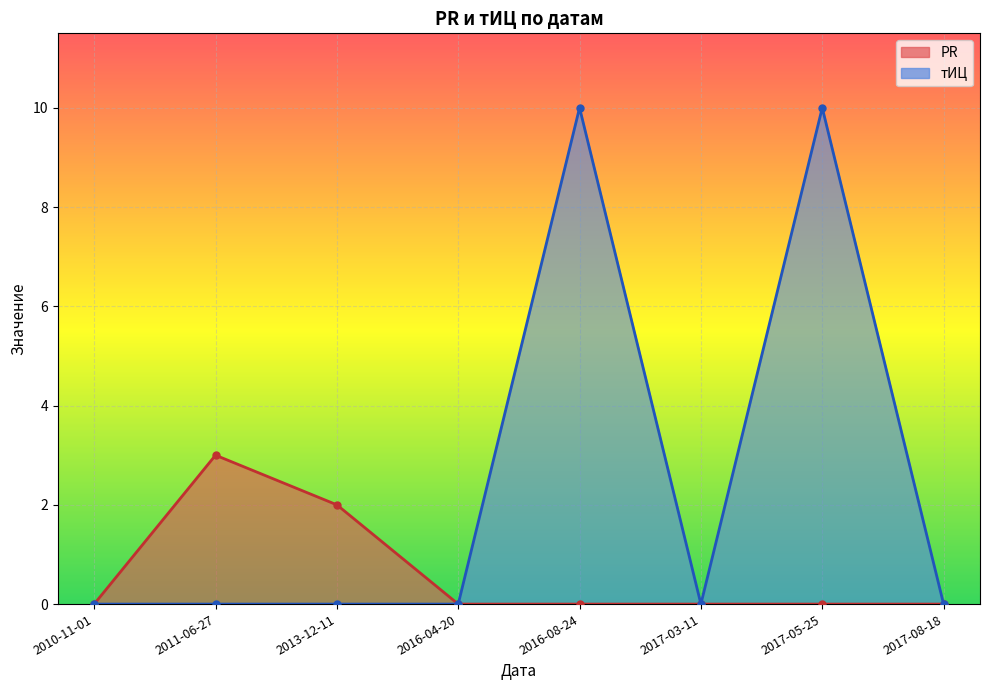

What are all the series names shown in the legend?

PR, тИЦ